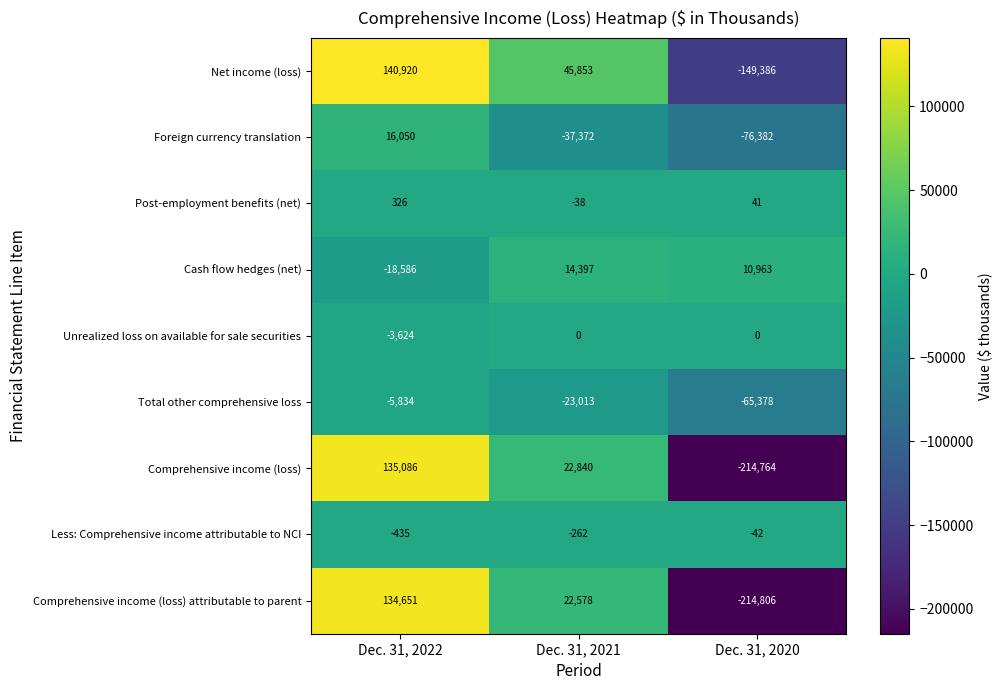

How many values in Net income (loss) are below zero?

1